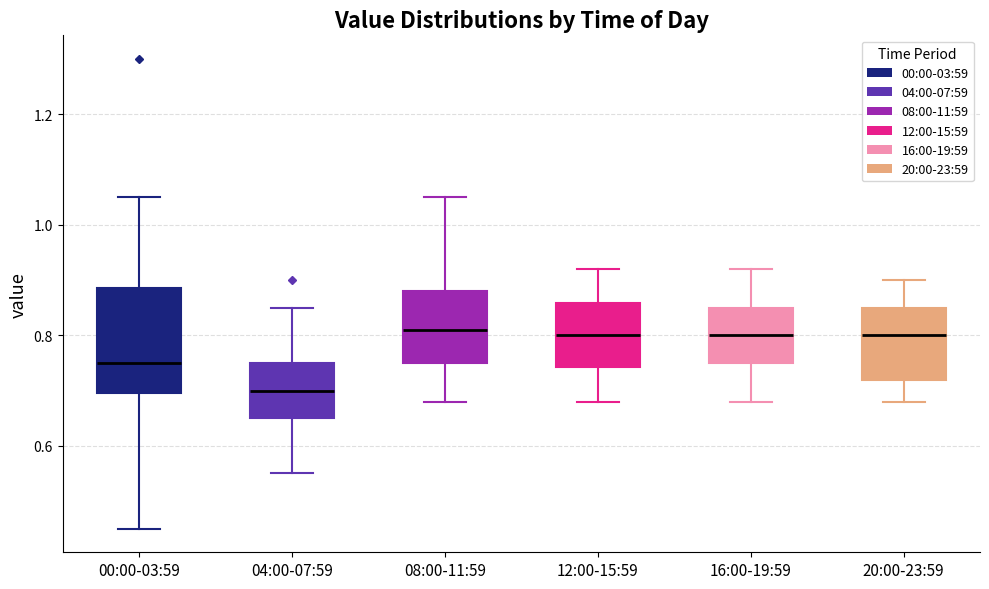

Which box has the lowest median line?

04:00-07:59